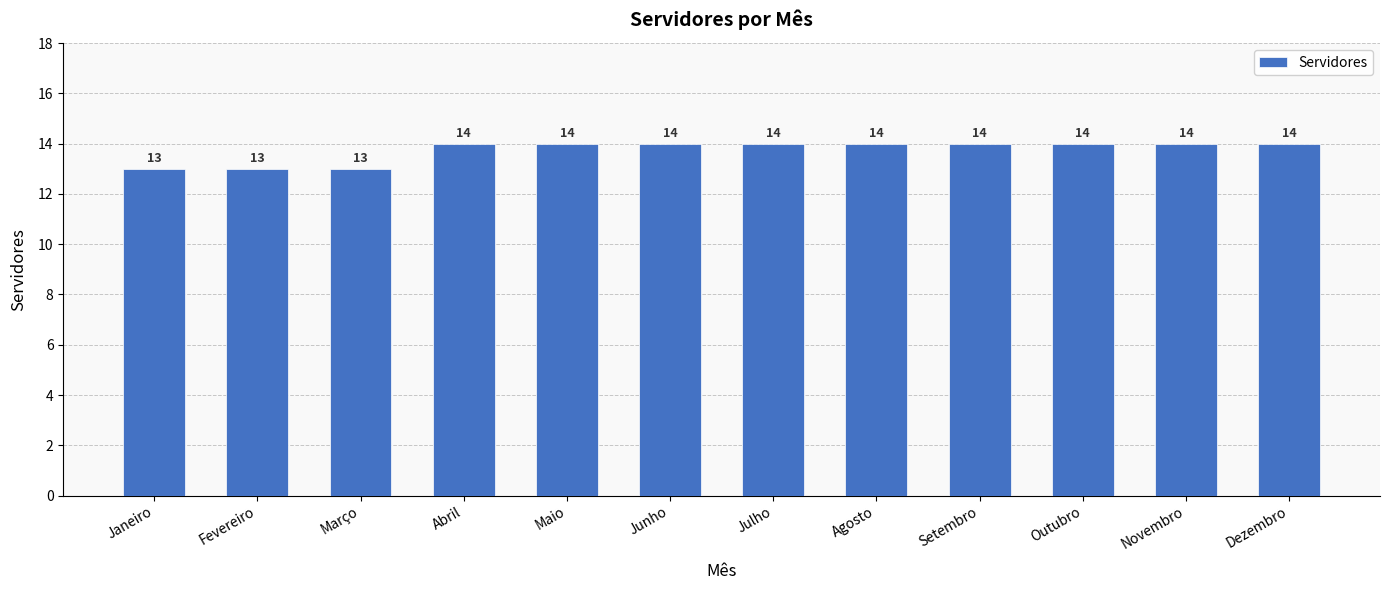

What is the smallest value displayed?

13